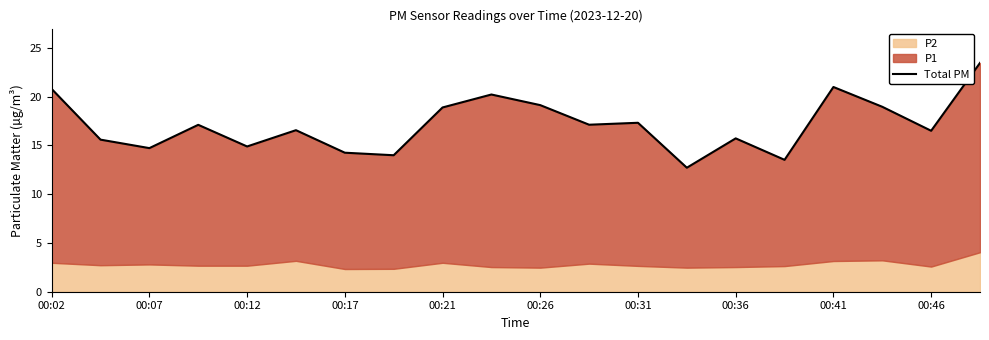

The chart shows a value of 7.6 at 00:36. True or false?

False